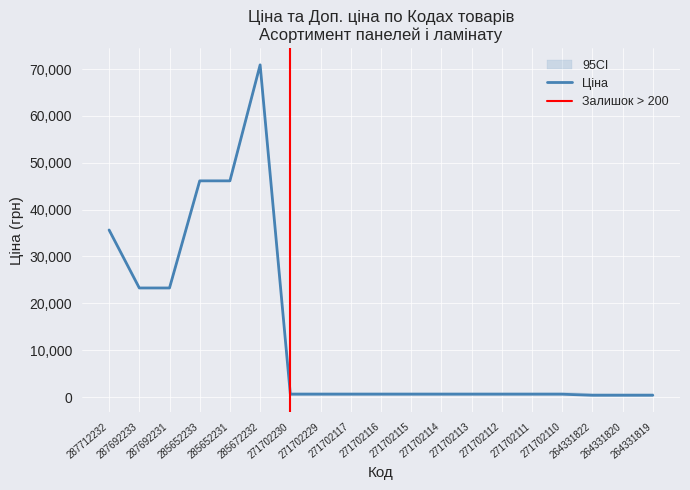

True or false: Ціна and Доп. ціна intersect in this chart.

False